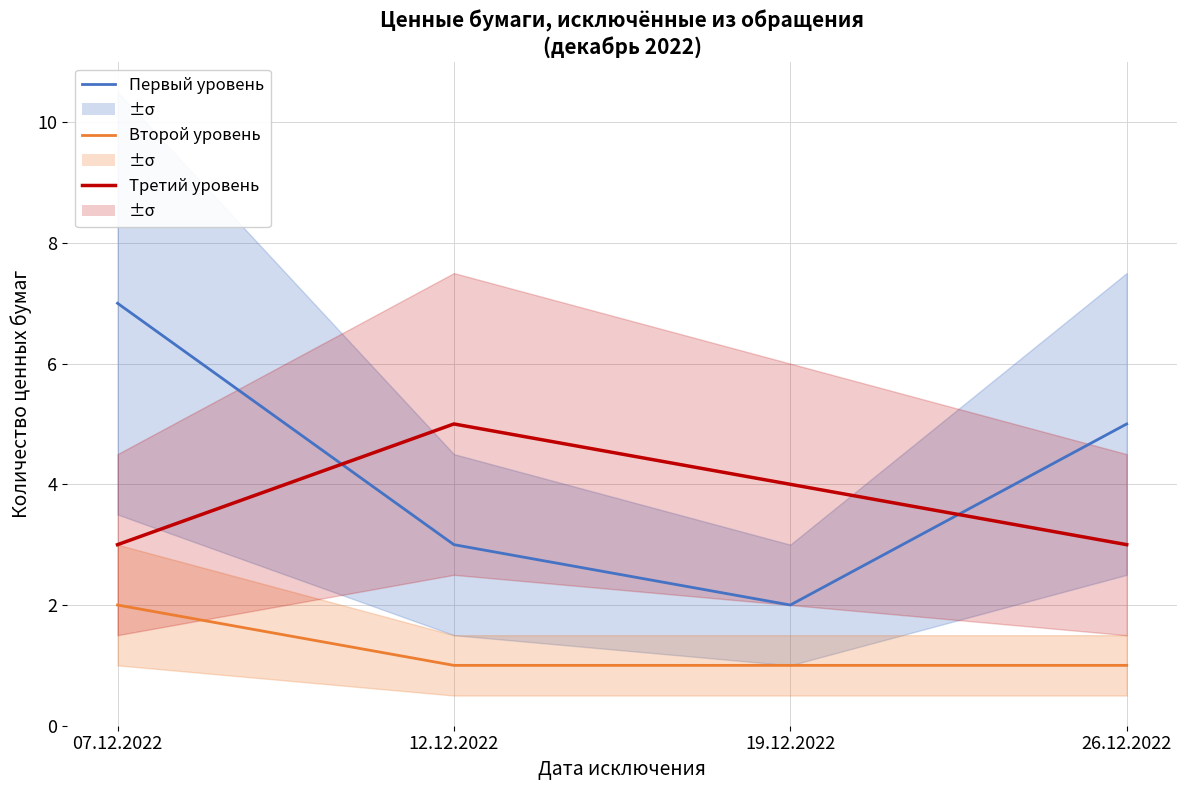

After their last crossing, which series has the higher values: Третий уровень or Первый уровень?

Первый уровень